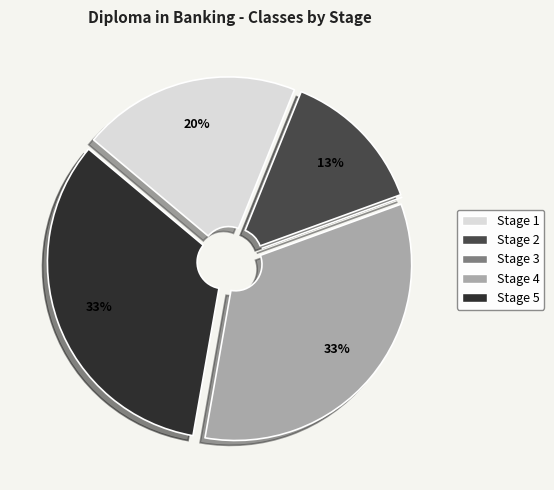

Is it true that Stage 2 is 13% of the pie?

True